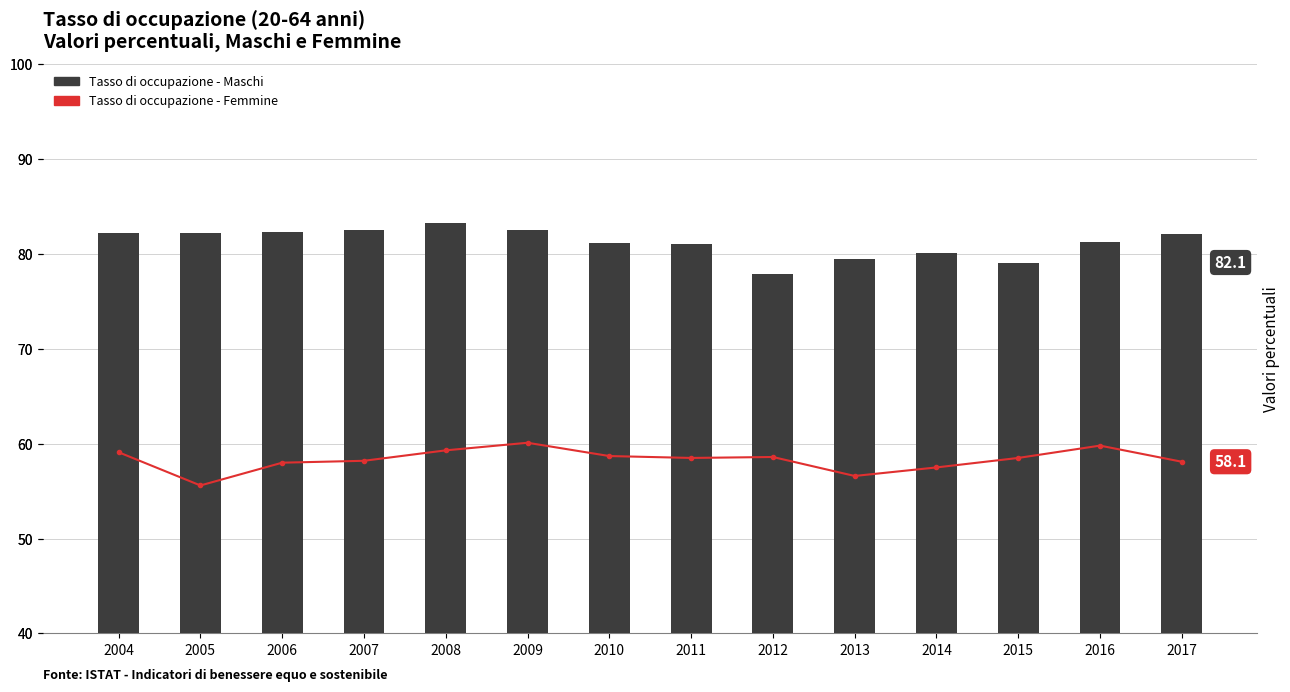

Reading left to right, list all the values displayed in this chart.

Tasso di occupazione - Maschi: 82.2	82.2	82.3	82.5	83.3	82.5	81.2	81.0	77.9	79.5	80.1	79.0	81.3	82.1
Tasso di occupazione - Femmine: 59.1	55.6	58.0	58.2	59.3	60.1	58.7	58.5	58.6	56.6	57.5	58.5	59.8	58.1